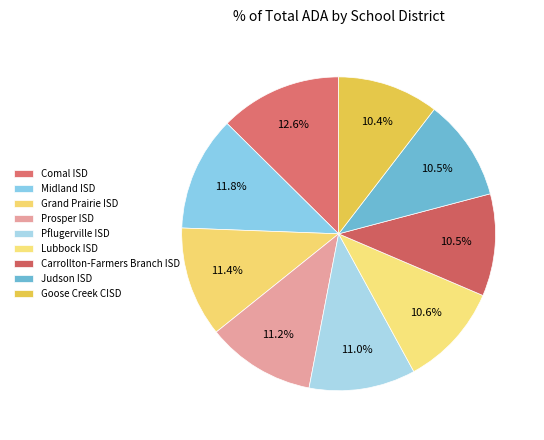

How many segments does this pie chart have?

9